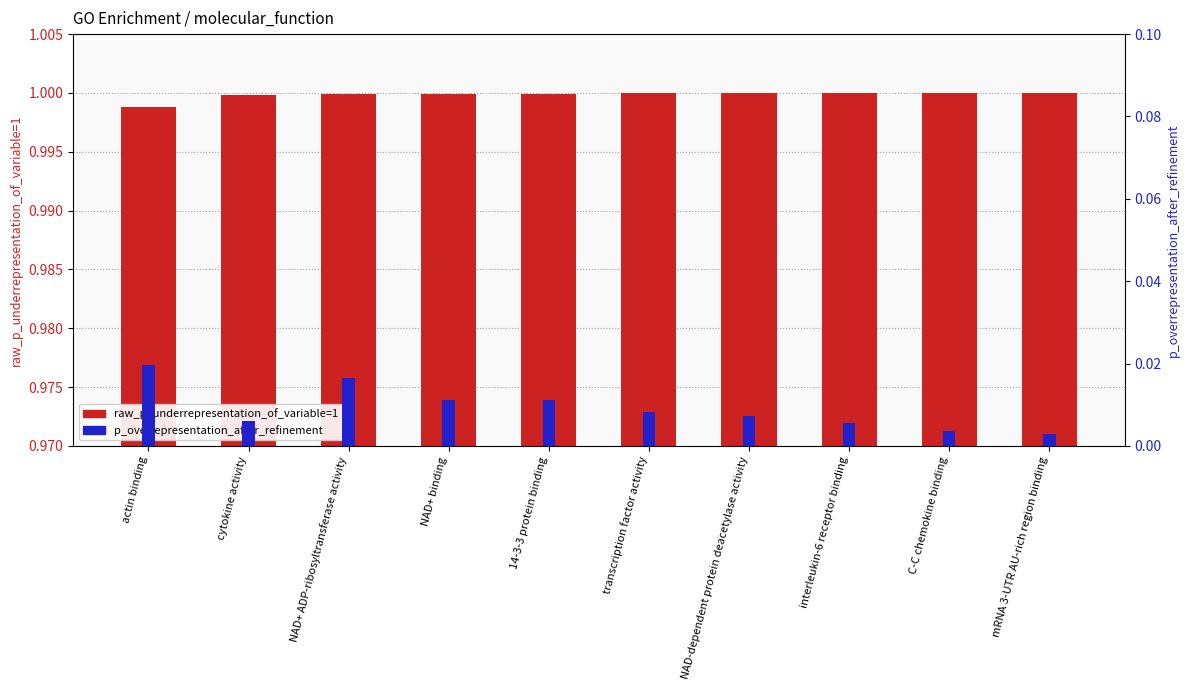

Which has a higher value, NAD-dependent protein deacetylase activity or actin binding?

NAD-dependent protein deacetylase activity